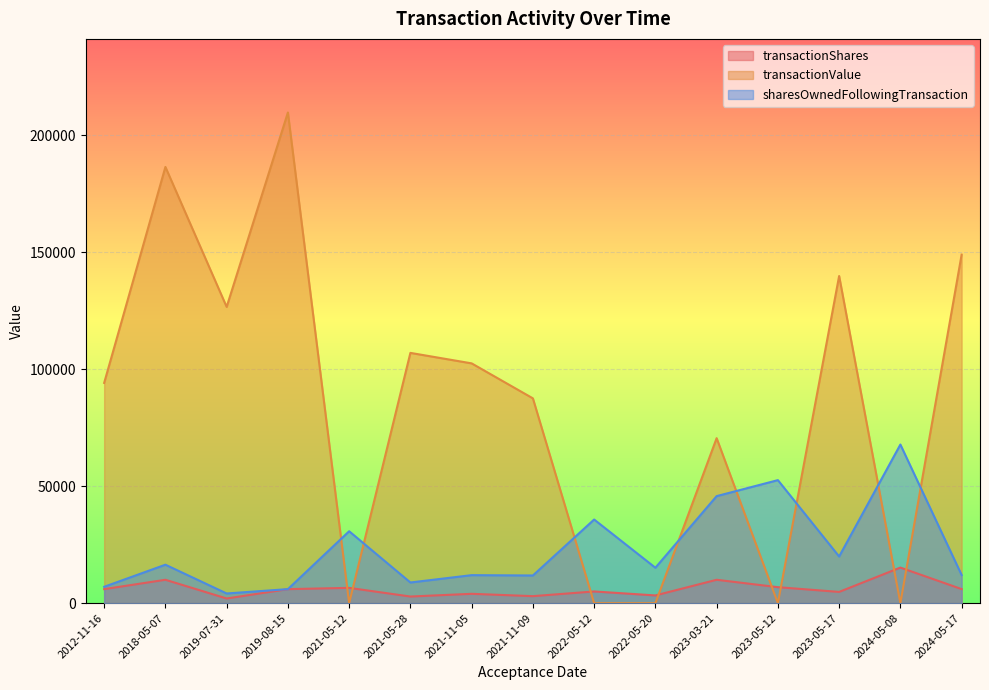

Which series has the largest total across all categories?

transactionValue